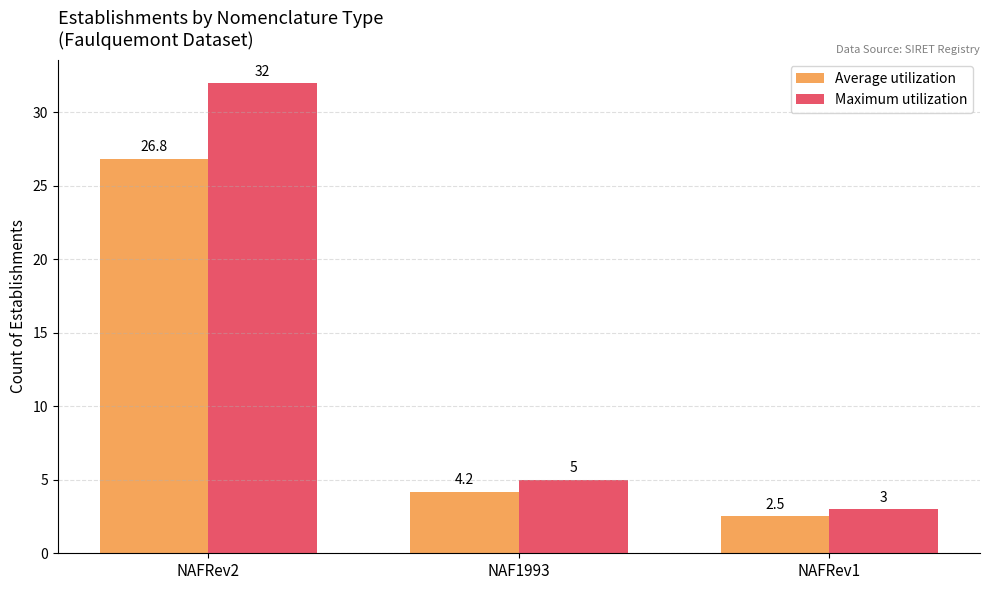

The value of Average utilization at NAF1993 is 4.2. True or false?

True